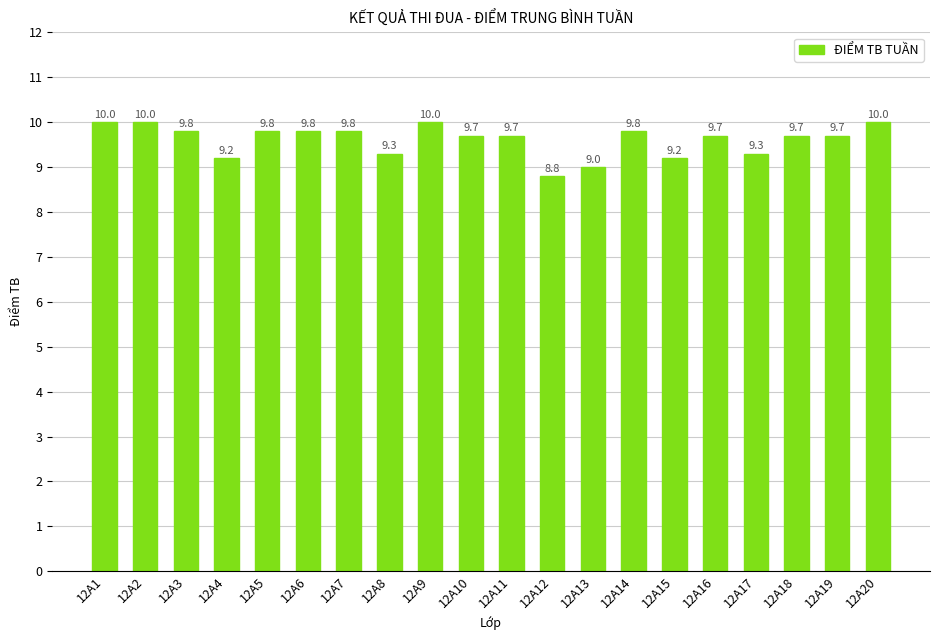

Between 12A18 and 12A3, which is larger?

12A3